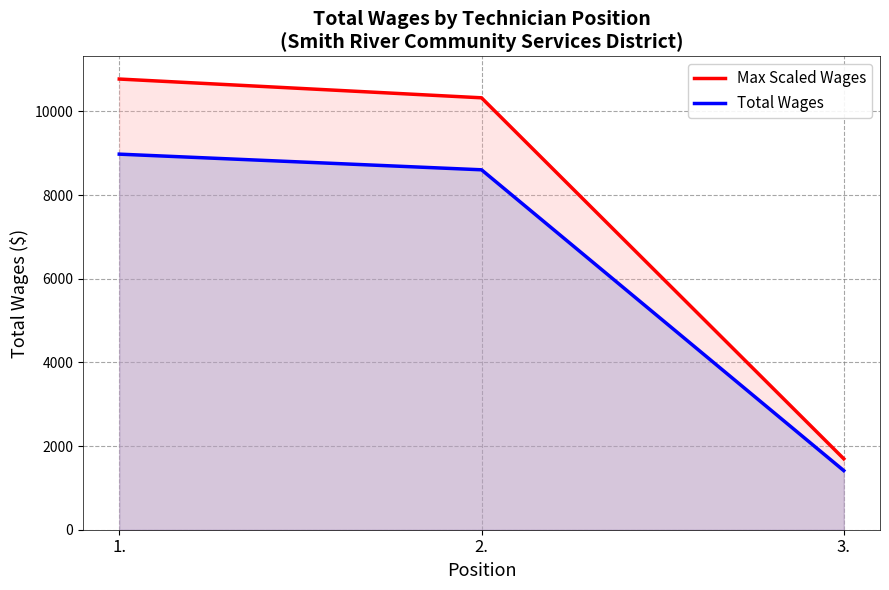

Count the number of data series in this chart.

2